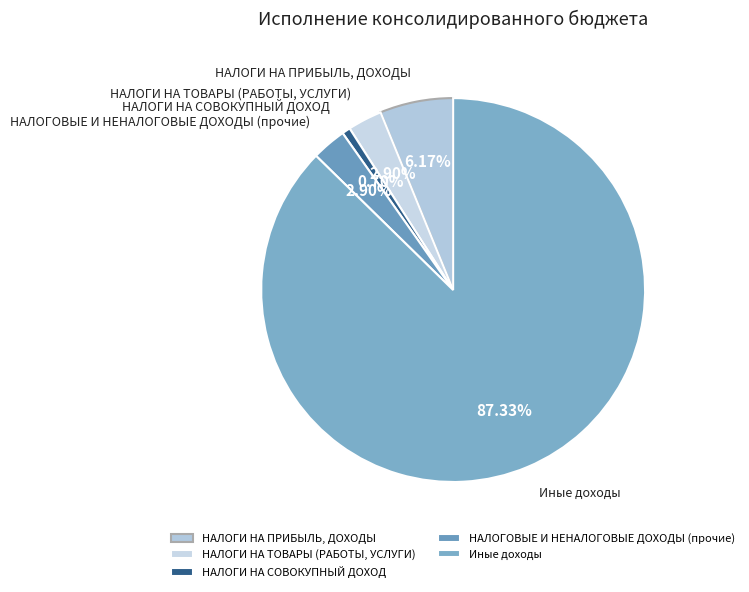

True or false: НАЛОГИ НА ТОВАРЫ (РАБОТЫ, УСЛУГИ) accounts for 12% of the total.

False